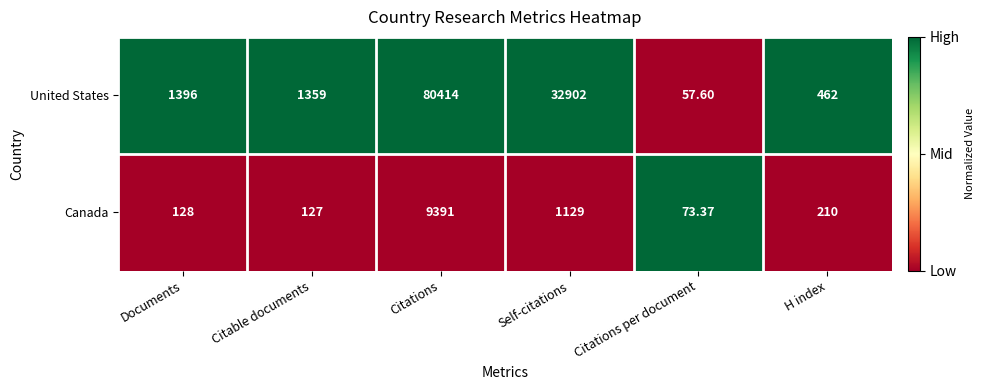

Which label corresponds to the largest value in the chart?

Citations